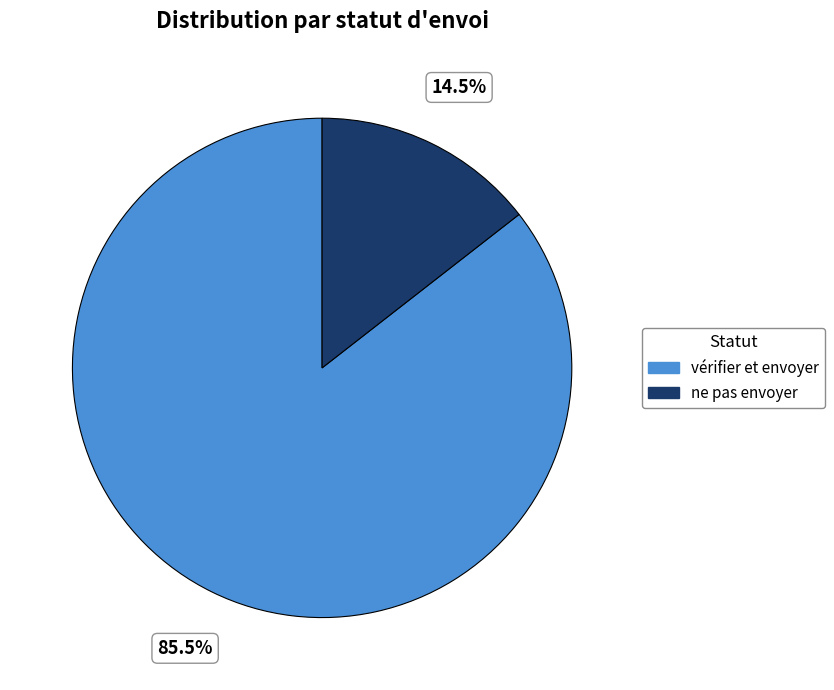

What is the ratio of the value at vérifier et envoyer to the value at ne pas envoyer?

5.9